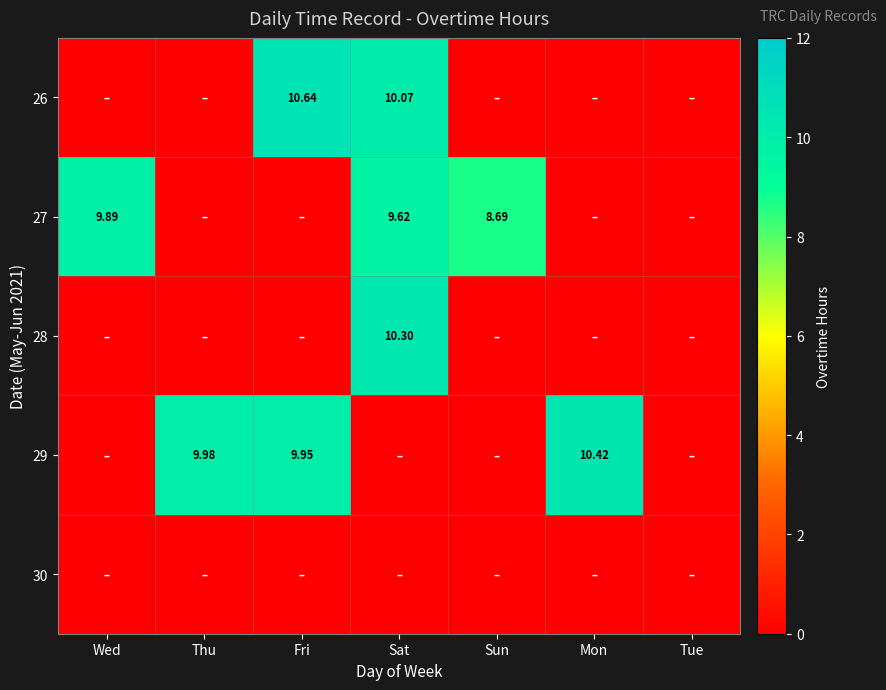

At which category does the chart reach its minimum across all series?

Wed